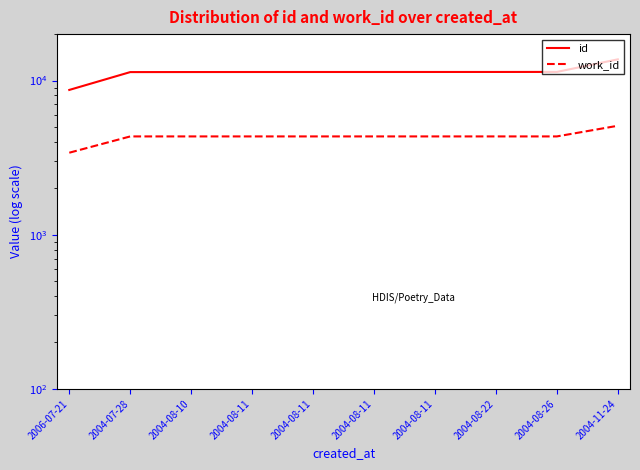

Which category has the highest value across all series?

2004-11-24